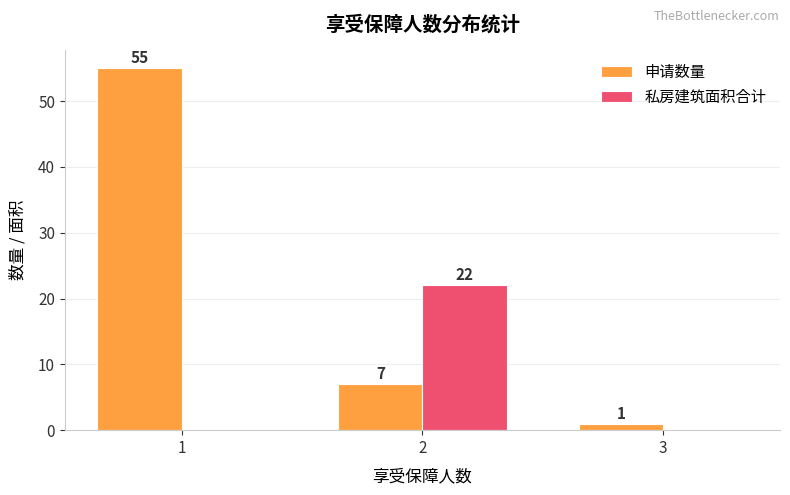

What is the sum of all 申请数量 values?

63